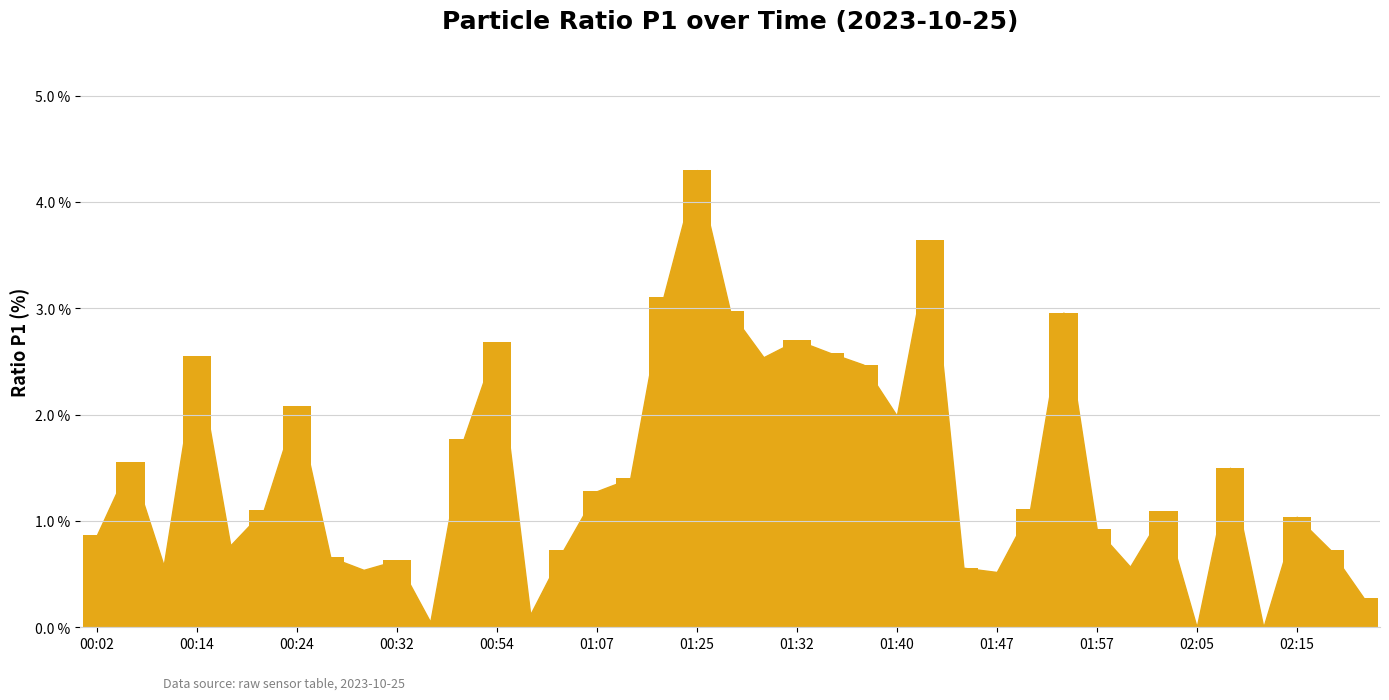

Count the number of data series in this chart.

1